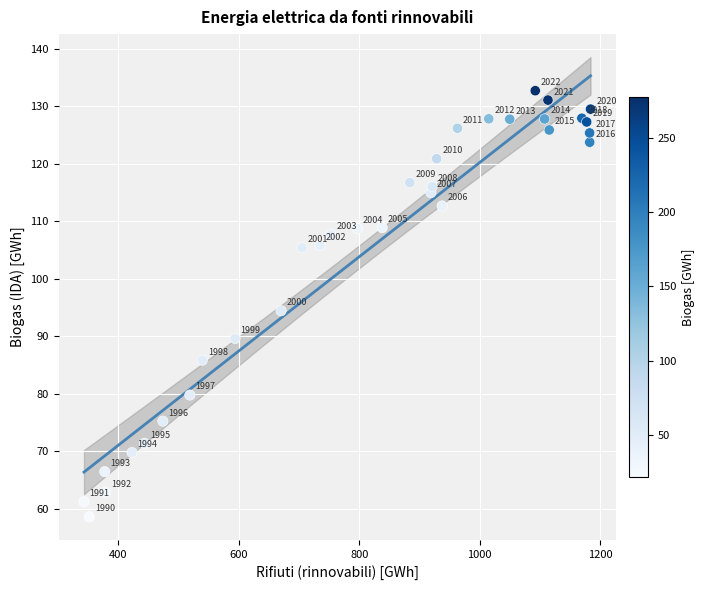

What Y value in the scatter plot is closest to 95?

94.4